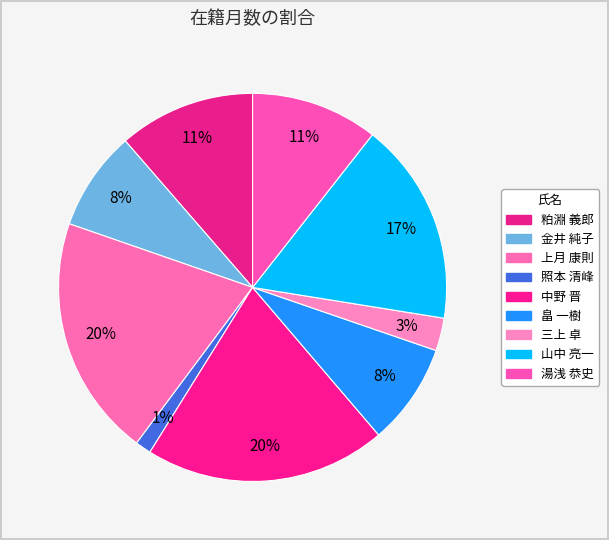

Does any single category account for the majority?

No